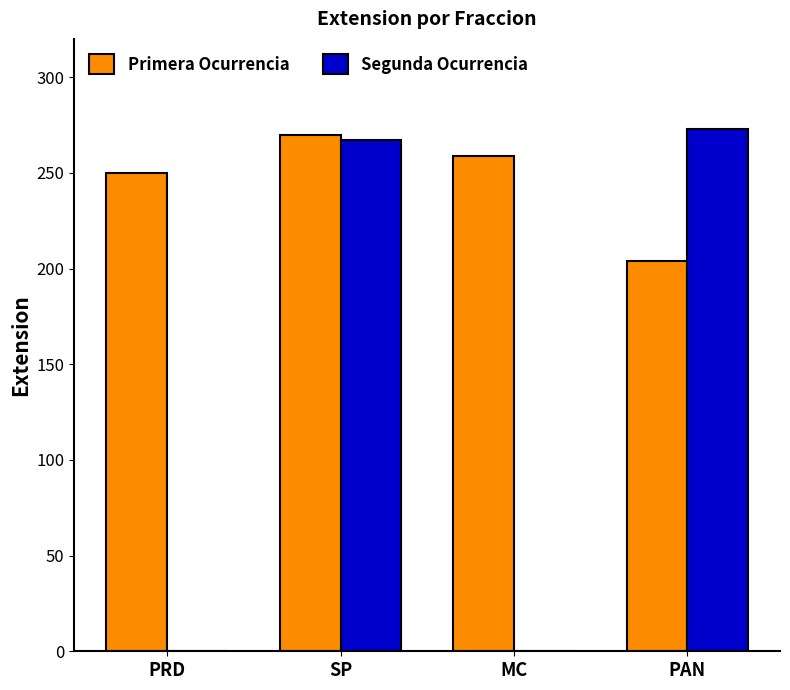

What is the sum of all Primera Ocurrencia values?

983